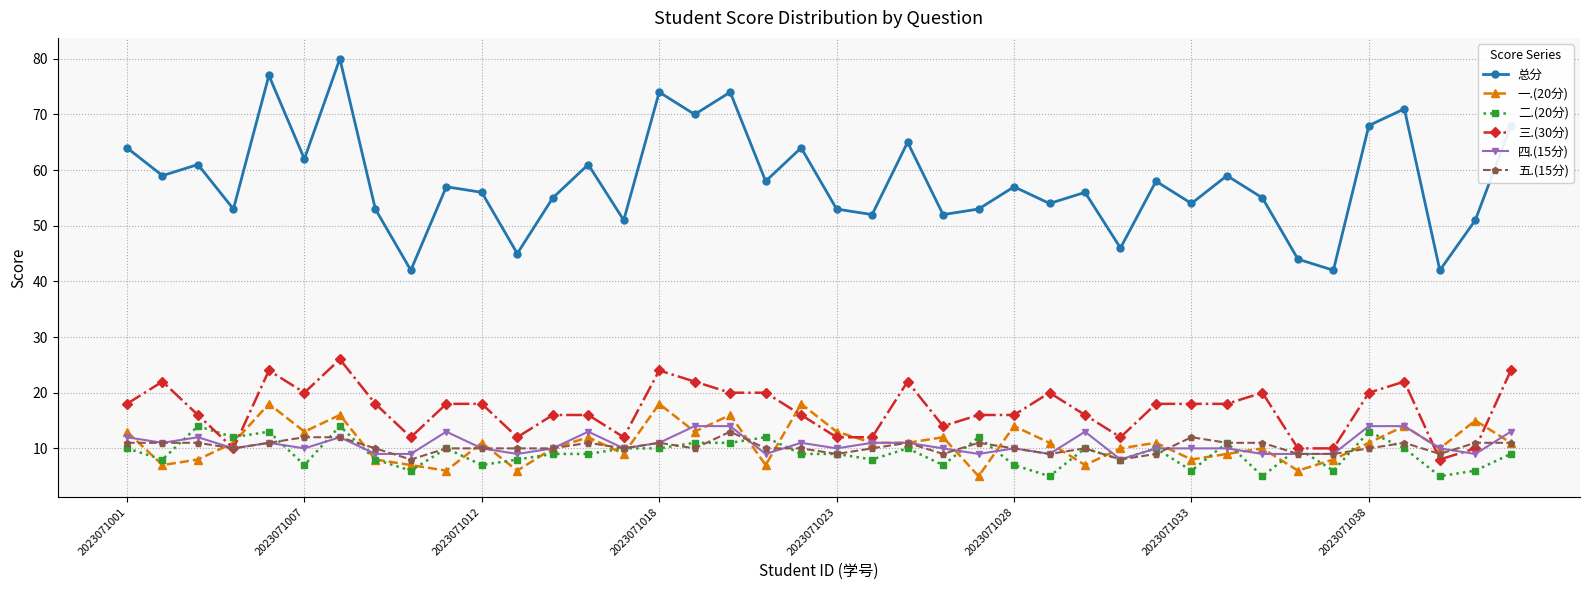

Which series has the largest range (max minus min)?

总分